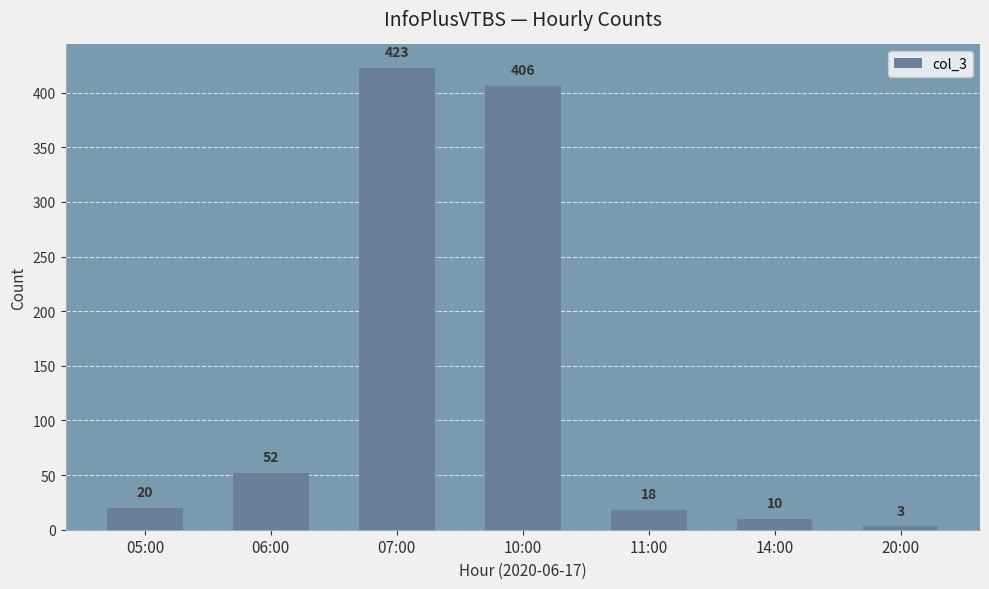

What is the difference between the maximum and minimum values?

420